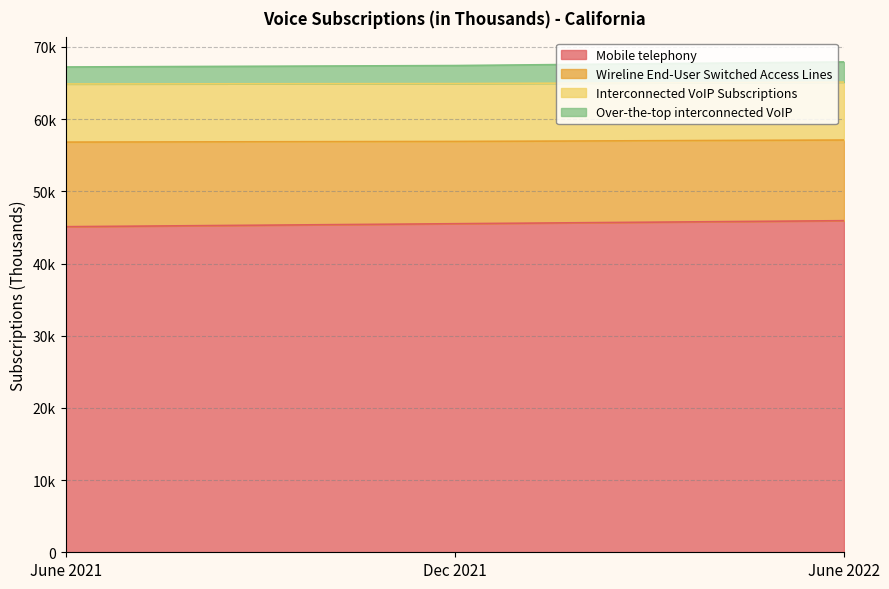

Does the chart display data point markers on the line(s)?

No